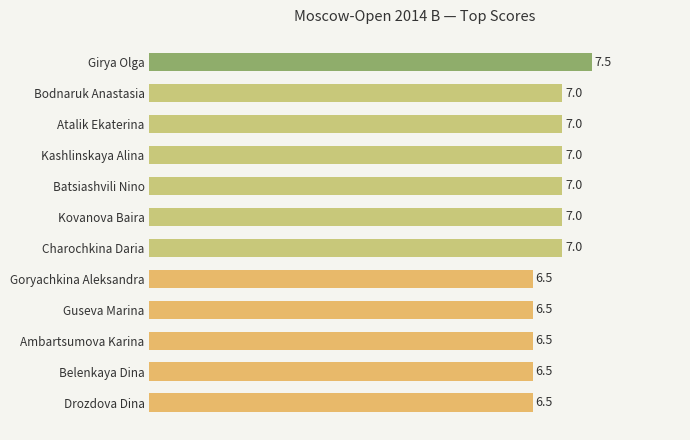

How many values are between 6 and 7?

11